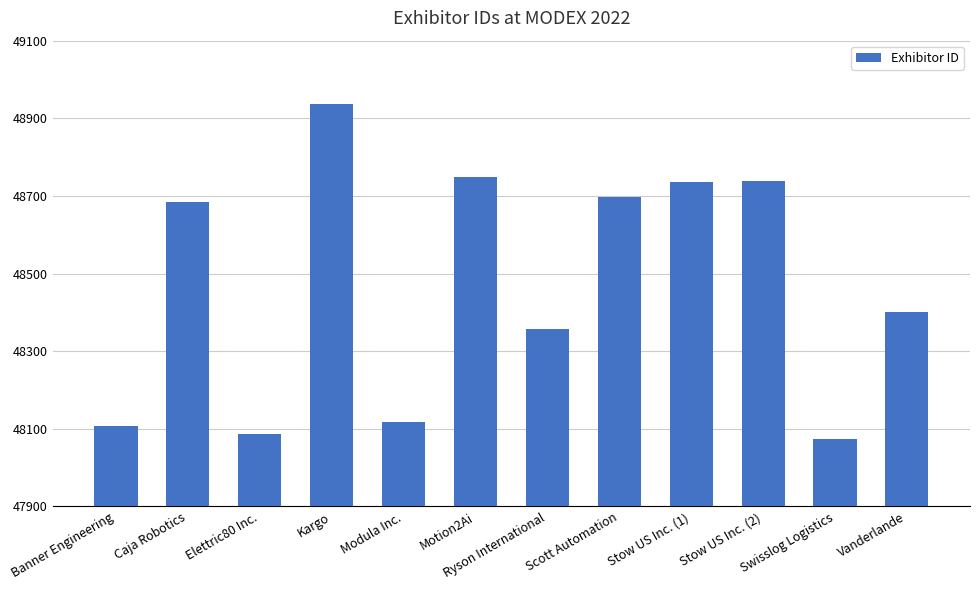

What is the difference between the second highest and second lowest values?

663